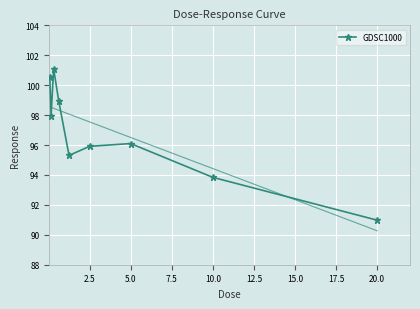

What is the sum of all values?

870.7